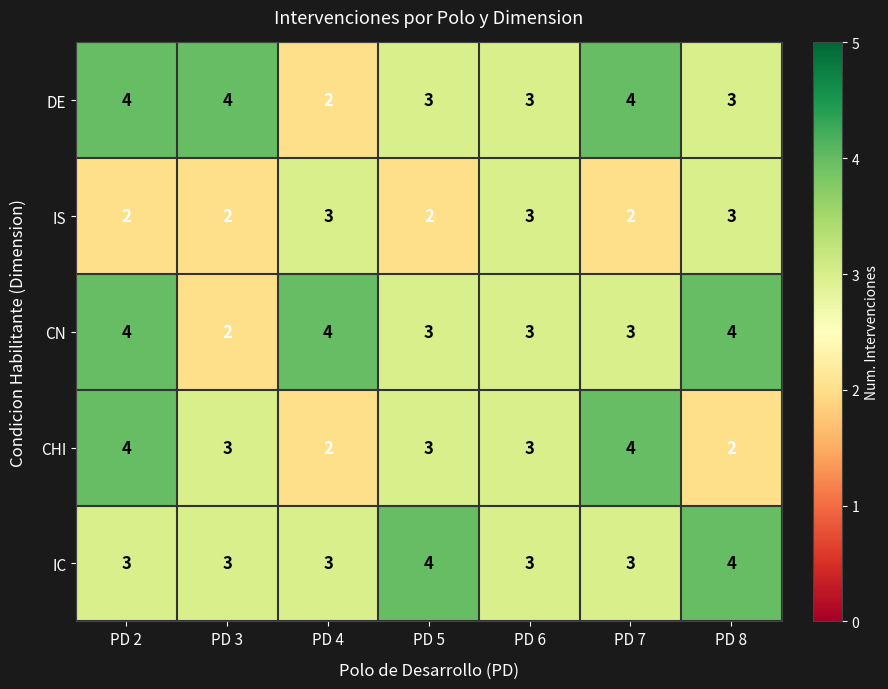

What is the smallest value displayed?

2